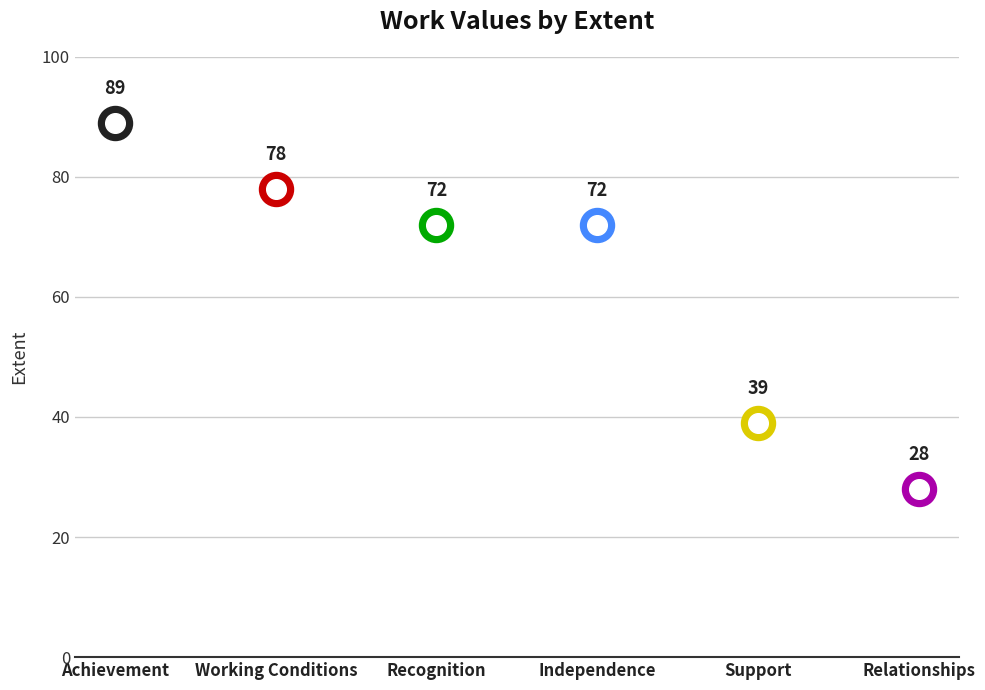

What is the ratio of the value at Recognition to the value at Support?

1.8